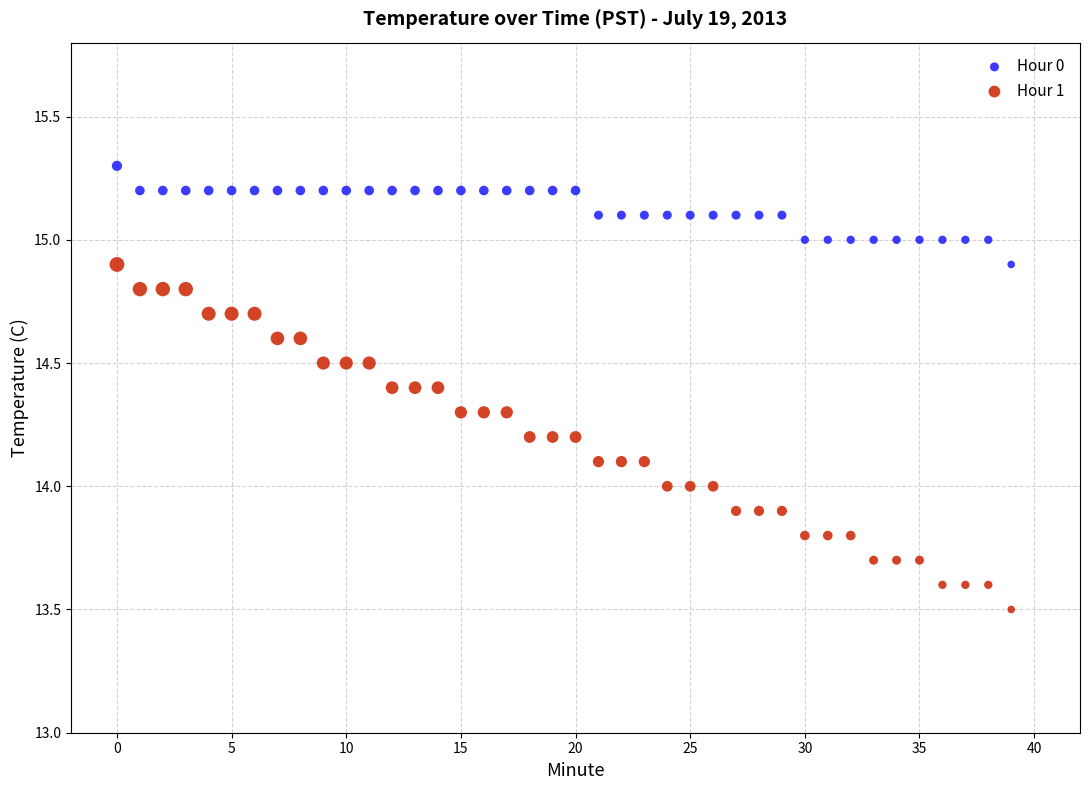

Across all data points, what is the range of Y values (max minus min)?

1.8